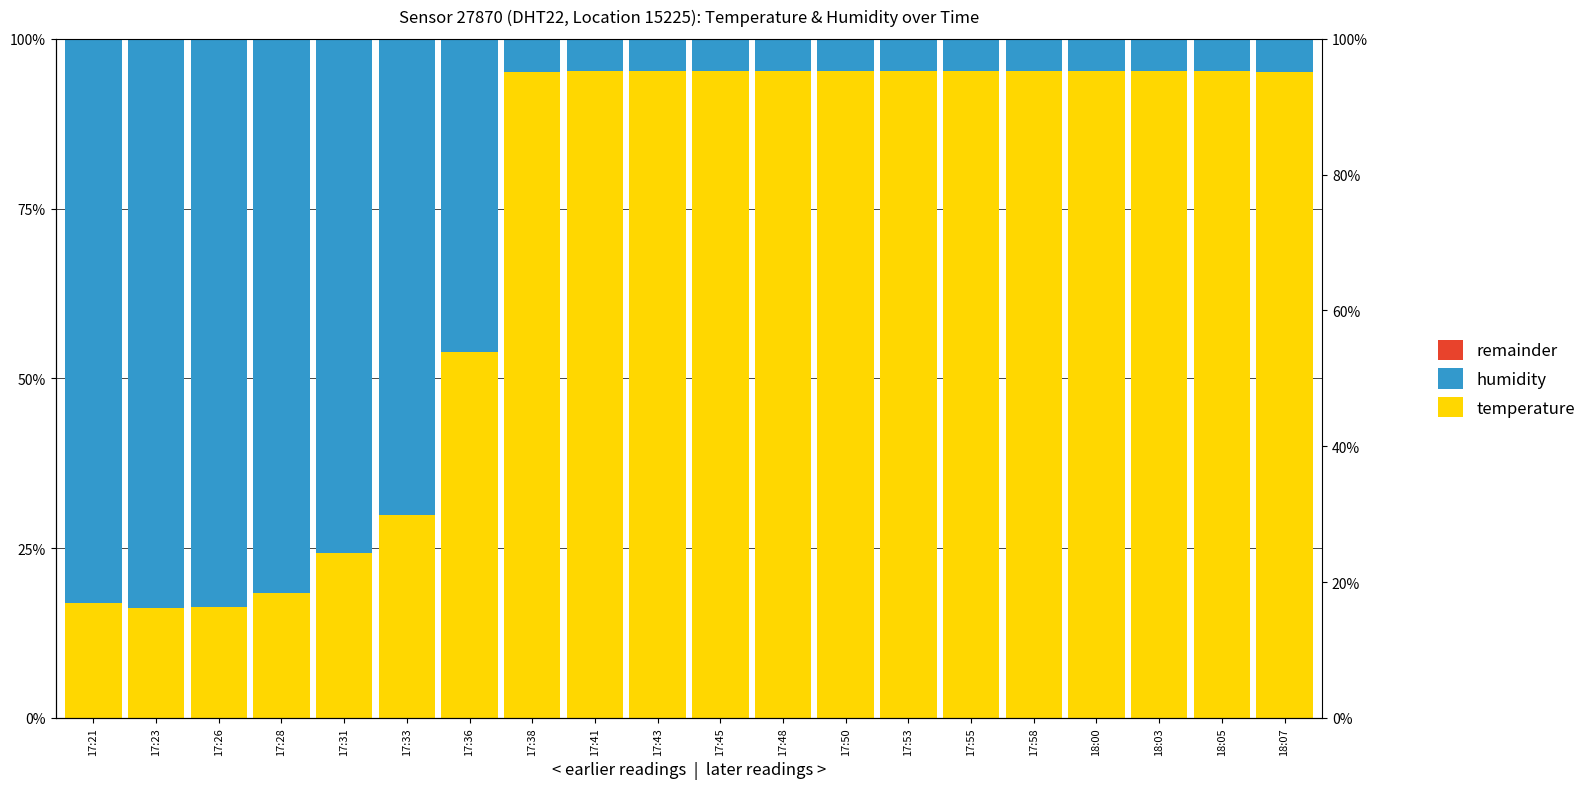

At how many categories does at least one series exceed 12?

20